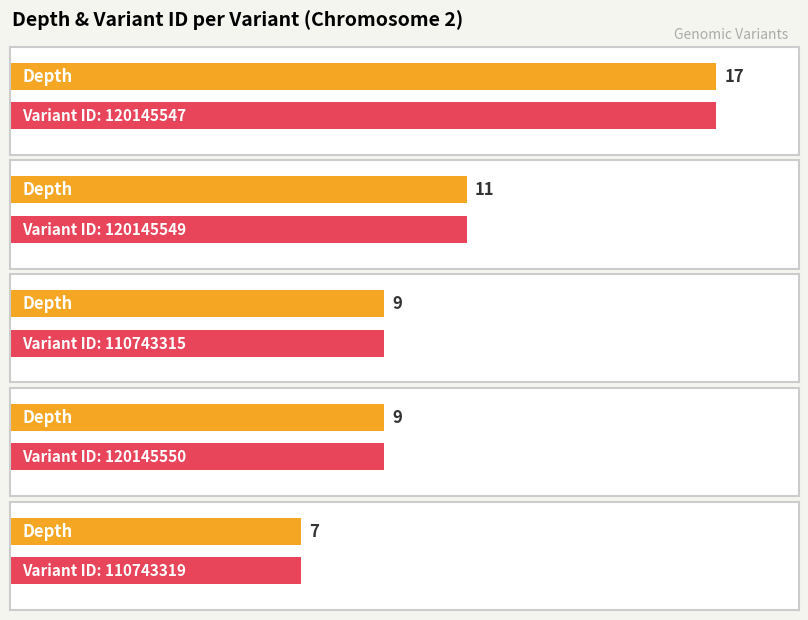

How many values exceed 9?

2